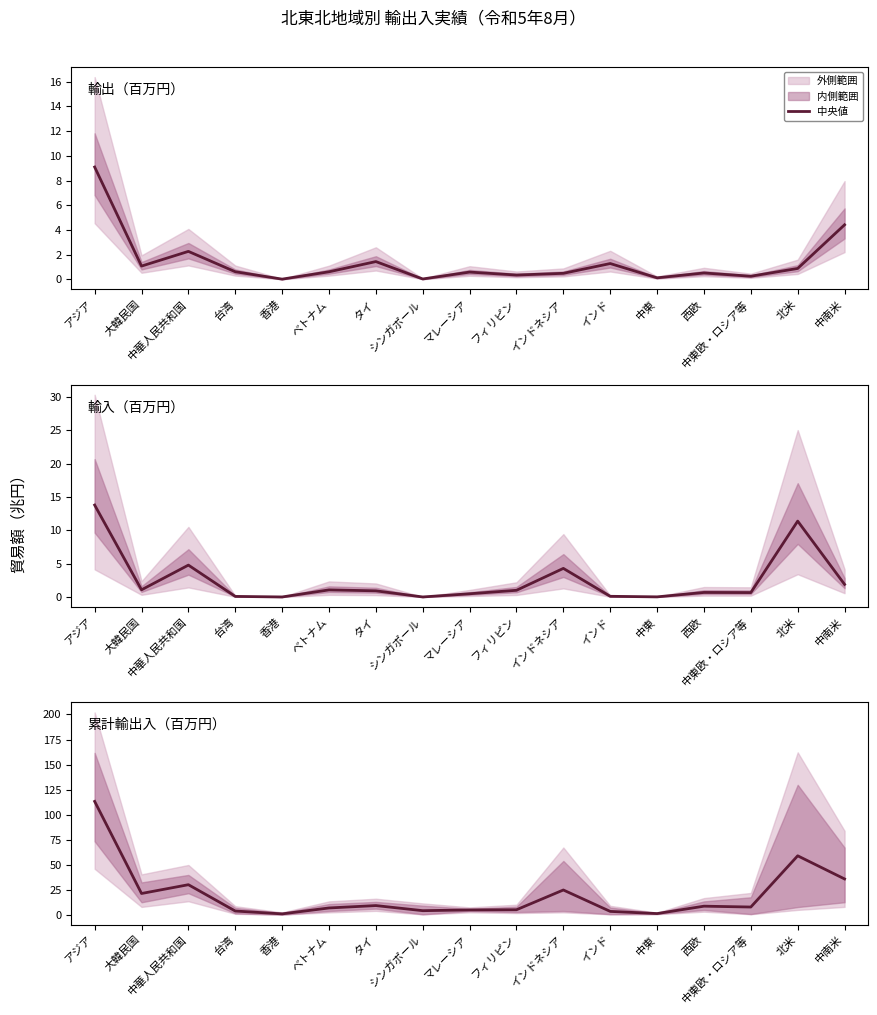

What is the average value of the 輸入_8月分 series?

2.5